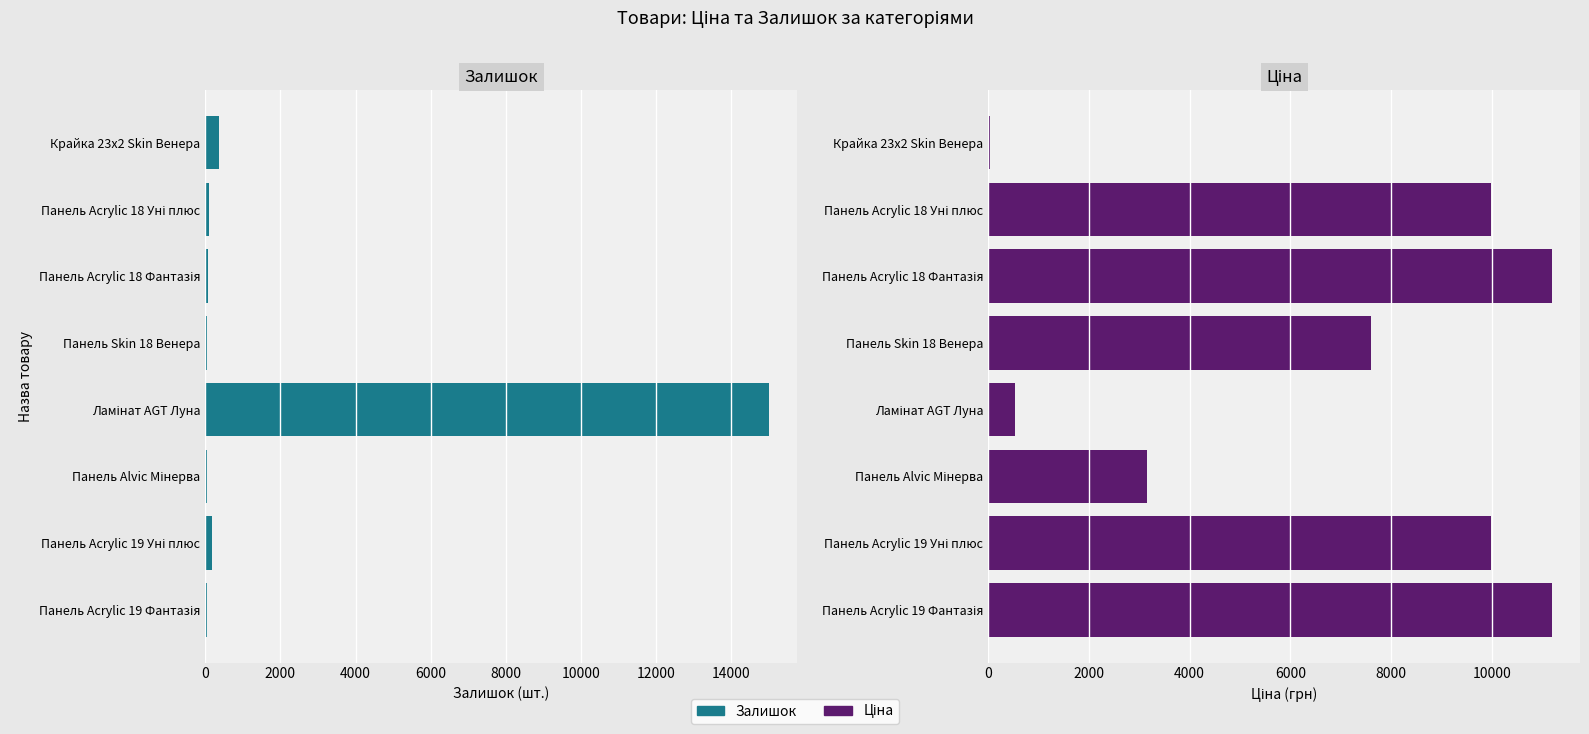

What is the value of the Залишок bar at the 6th from the left?

39.0